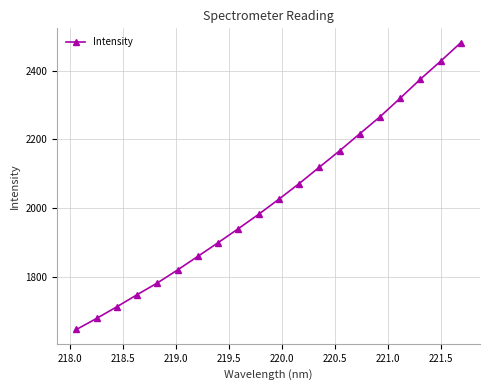

How many categories are shown in the chart?

20